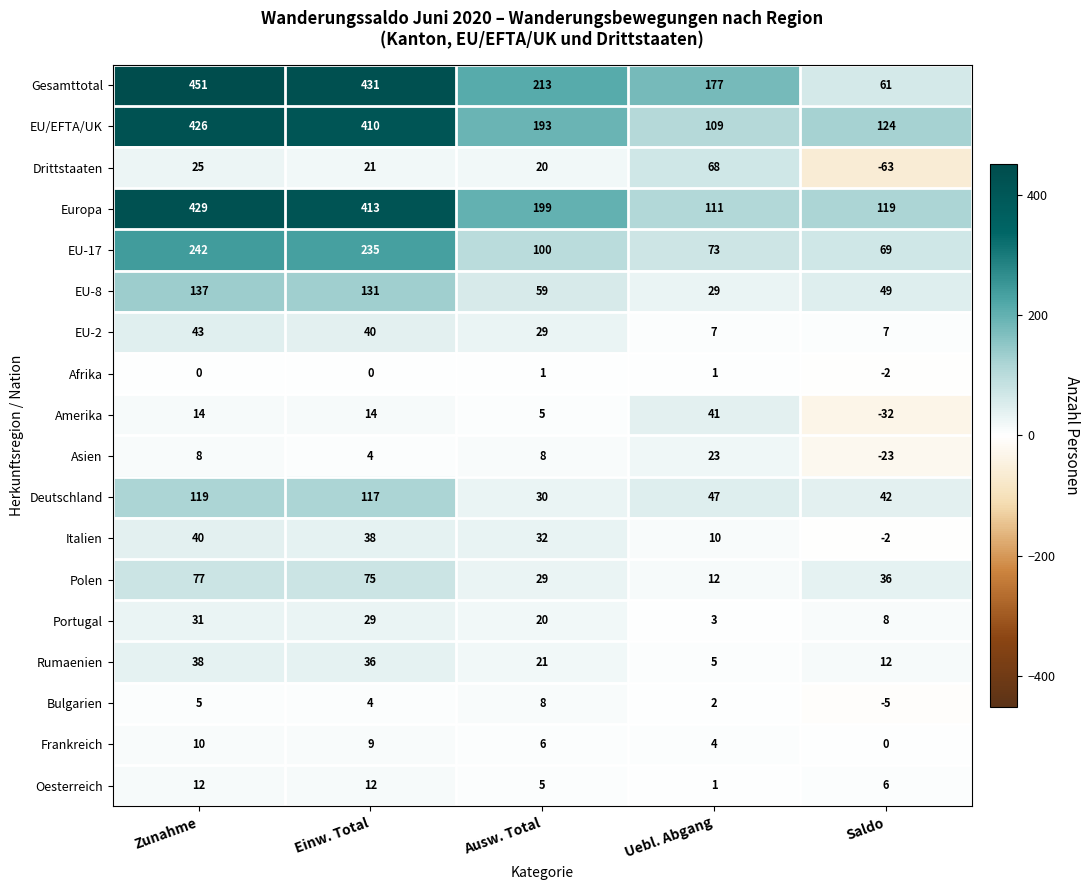

What is the approximate value of EU/EFTA/UK at Saldo?

124